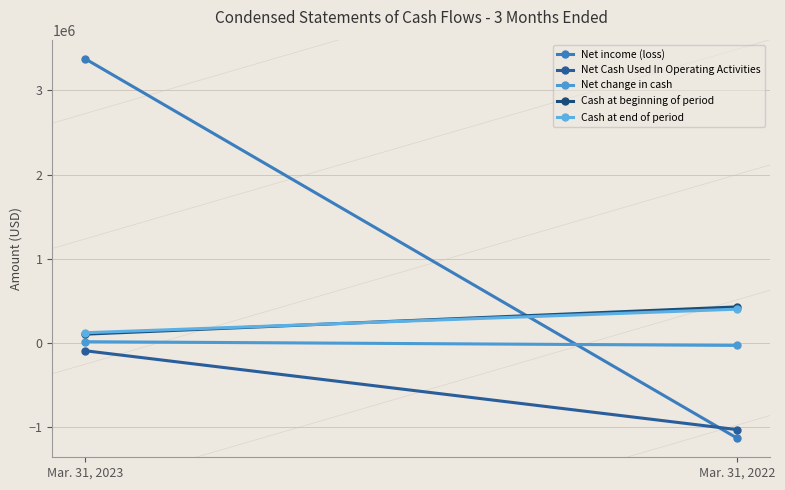

What is the average value of the Net income (loss) series?

1123732